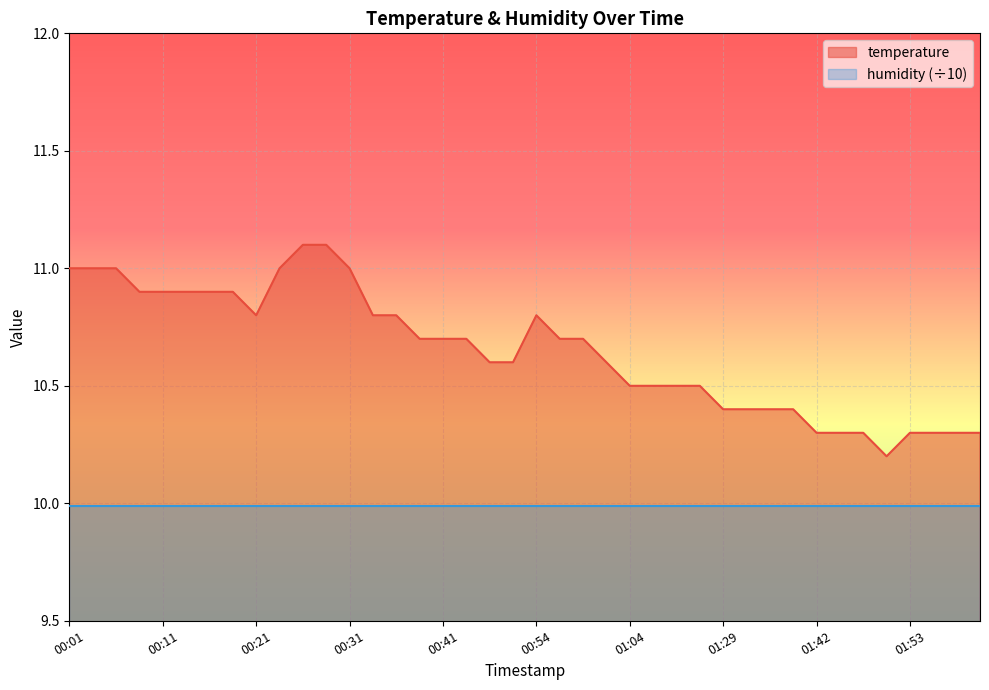

Reading right to left, transcribe all the data shown in this chart.

10.3	10.3	10.3	10.3	10.2	10.3	10.3	10.3	10.4	10.4	10.4	10.4	10.5	10.5	10.5	10.5	10.6	10.7	10.7	10.8	10.6	10.6	10.7	10.7	10.7	10.8	10.8	11.0	11.1	11.1	11.0	10.8	10.9	10.9	10.9	10.9	10.9	11.0	11.0	11.0